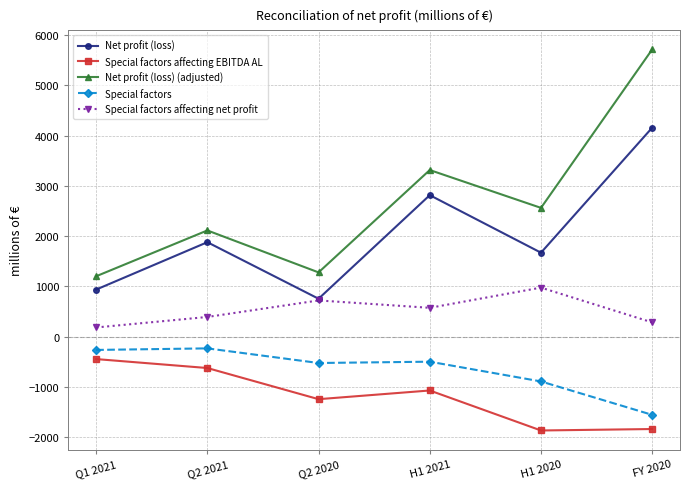

Is it true that Net profit (loss) equals 396 at Q2 2020?

False